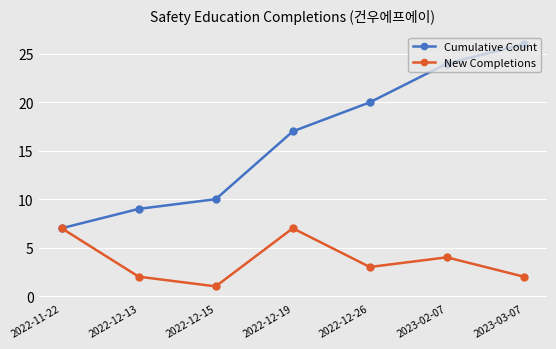

At how many categories does at least one series exceed 14?

4